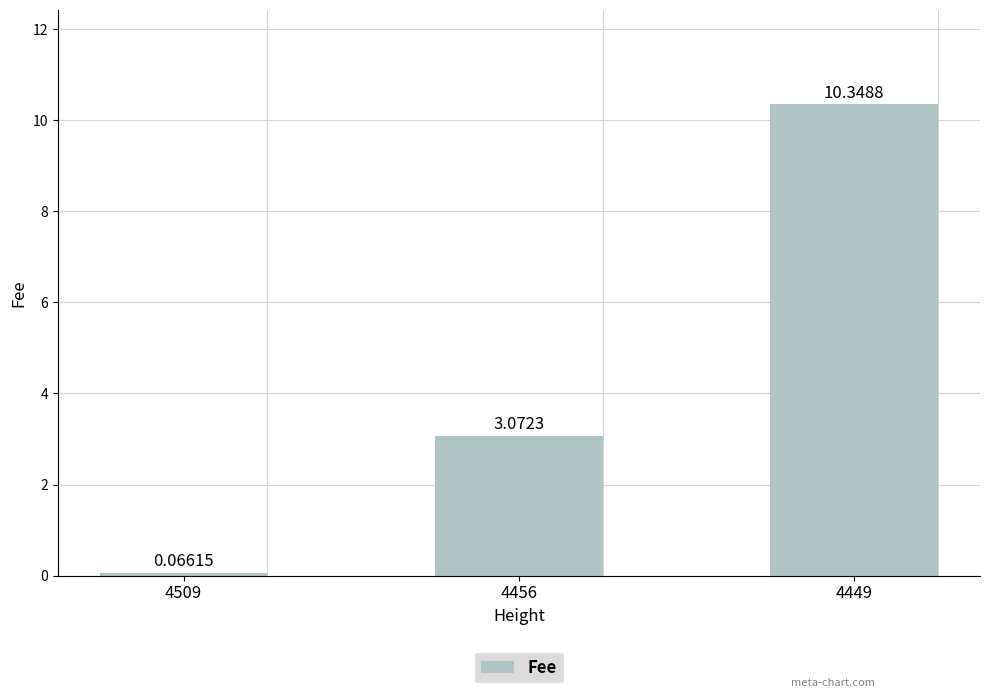

Are the bars horizontal?

No